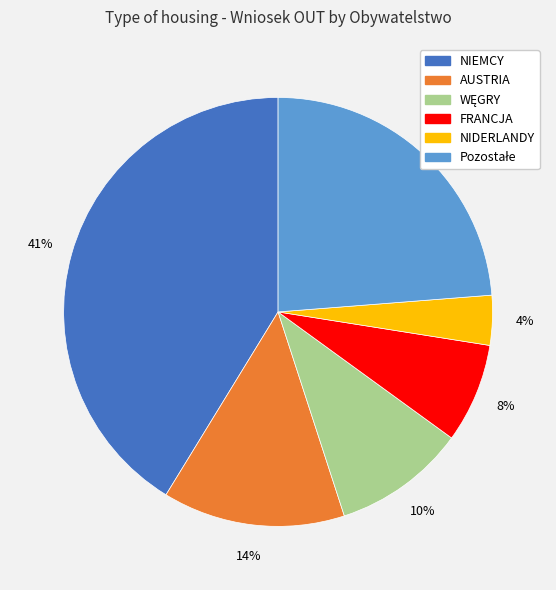

True or false: AUSTRIA accounts for 1% of the total.

False